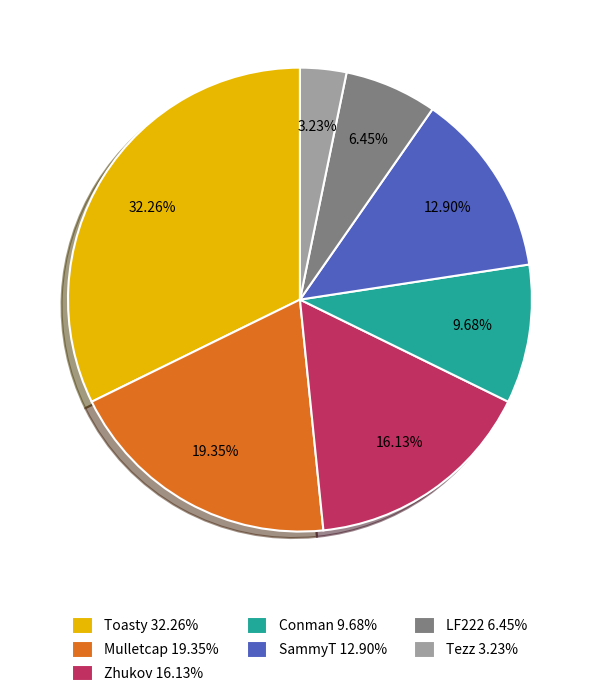

Do Mulletcap 19.35% and Conman 9.68% together represent more than half of the pie?

No